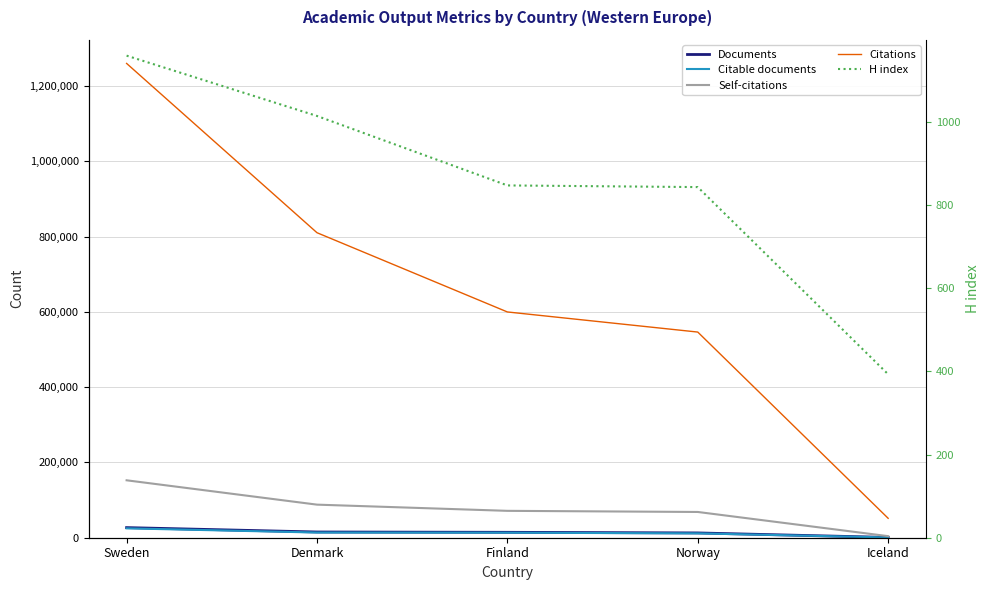

Rank the categories by Self-citations value from lowest to highest.

Iceland, Norway, Finland, Denmark, Sweden